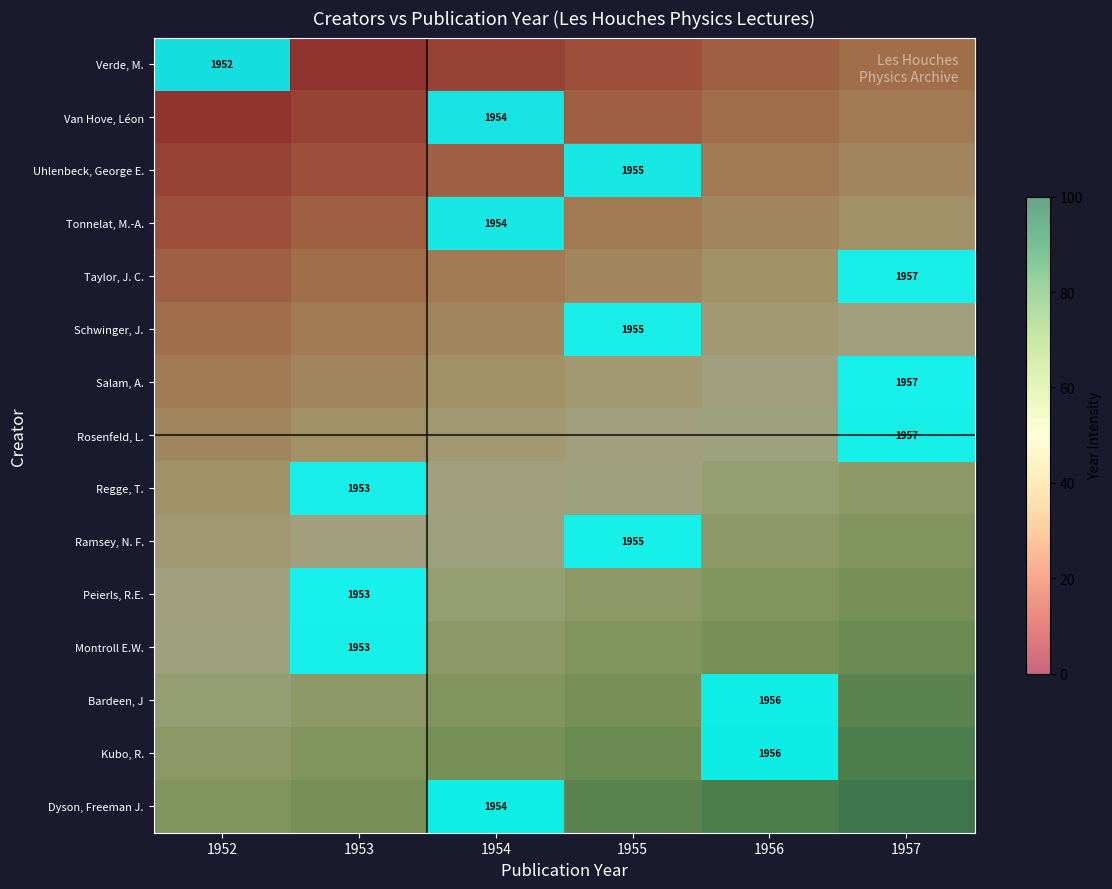

What is the minimum value for Salam, A.?

32.9